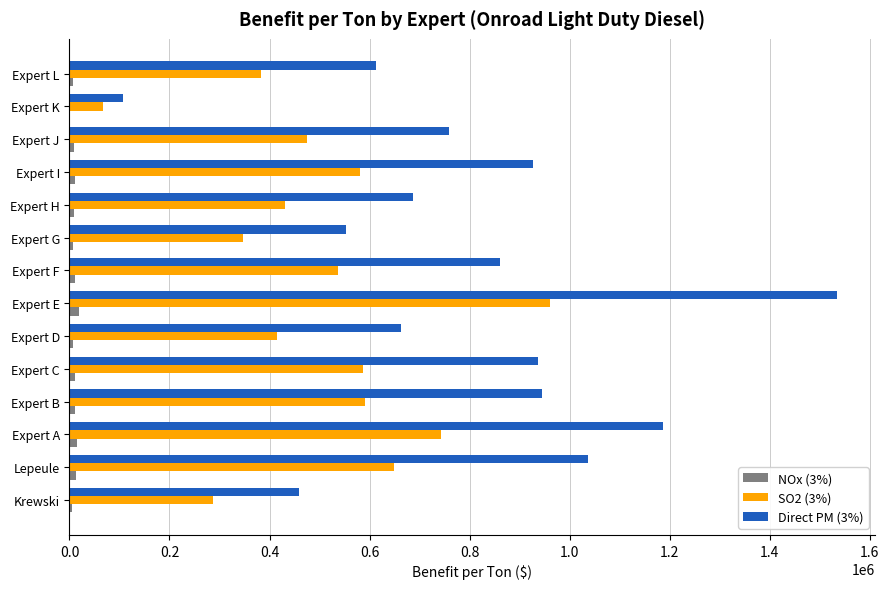

At which category is the sum across all series the highest?

Expert E